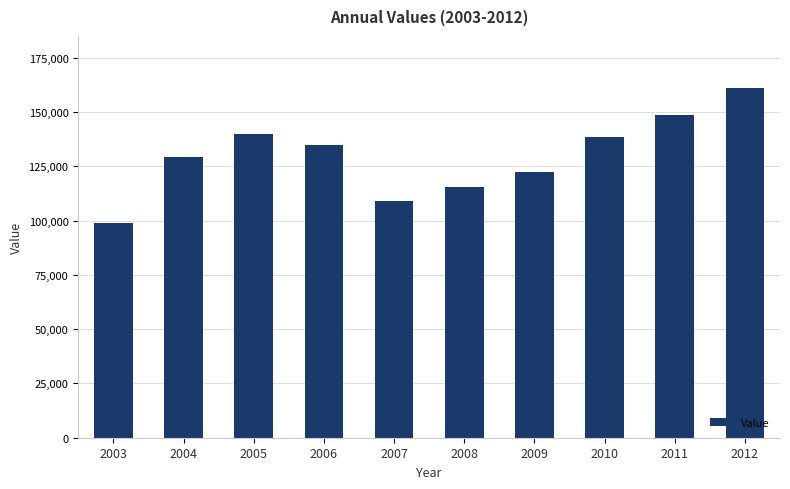

What is the ratio of the value at 2012 to the value at 2008?

1.4